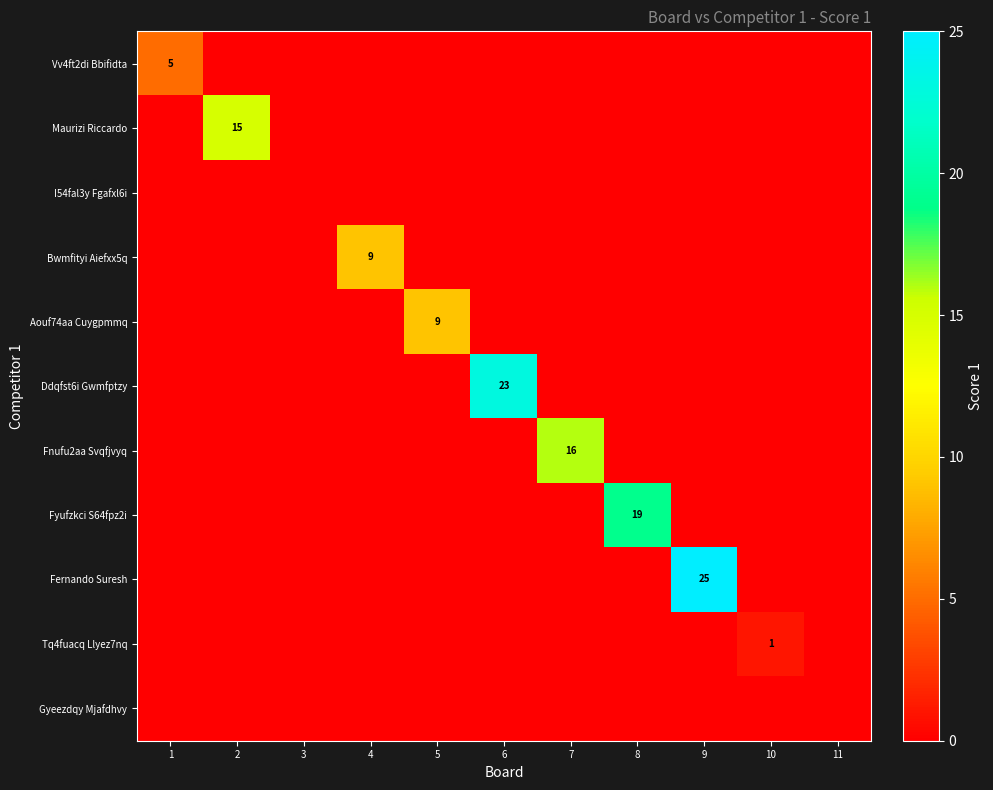

What is the greatest value displayed?

25